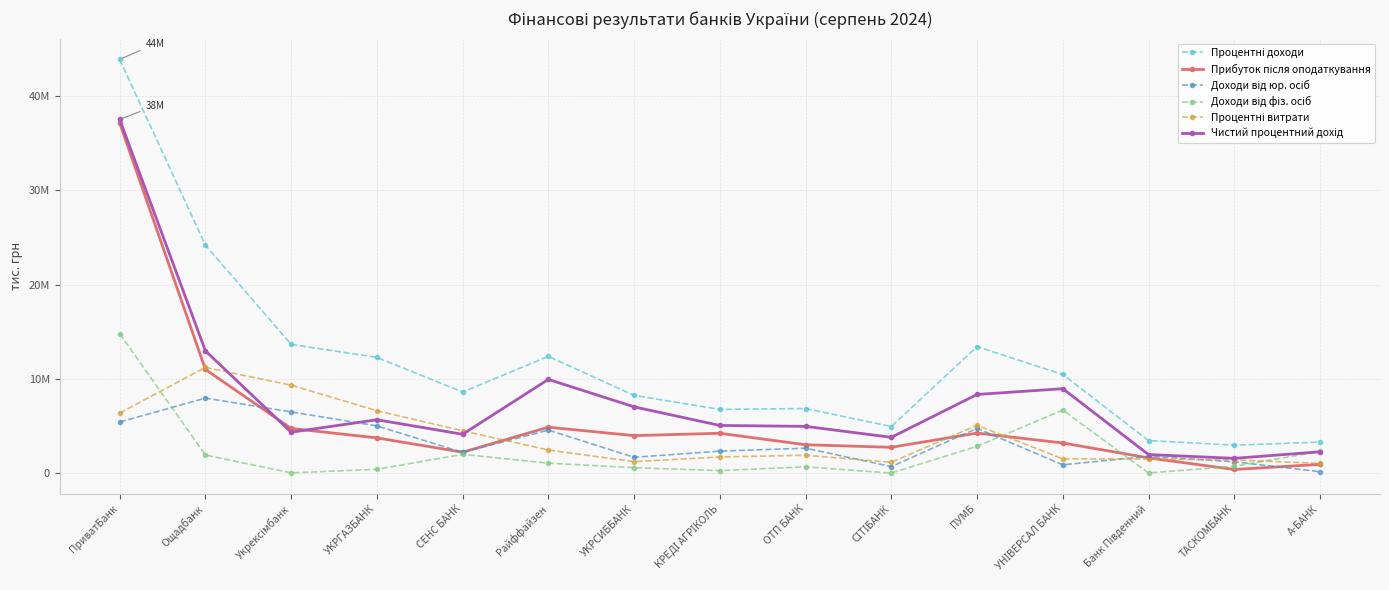

How many times do Прибуток після оподаткування and Доходи від юр. осіб cross each other?

6